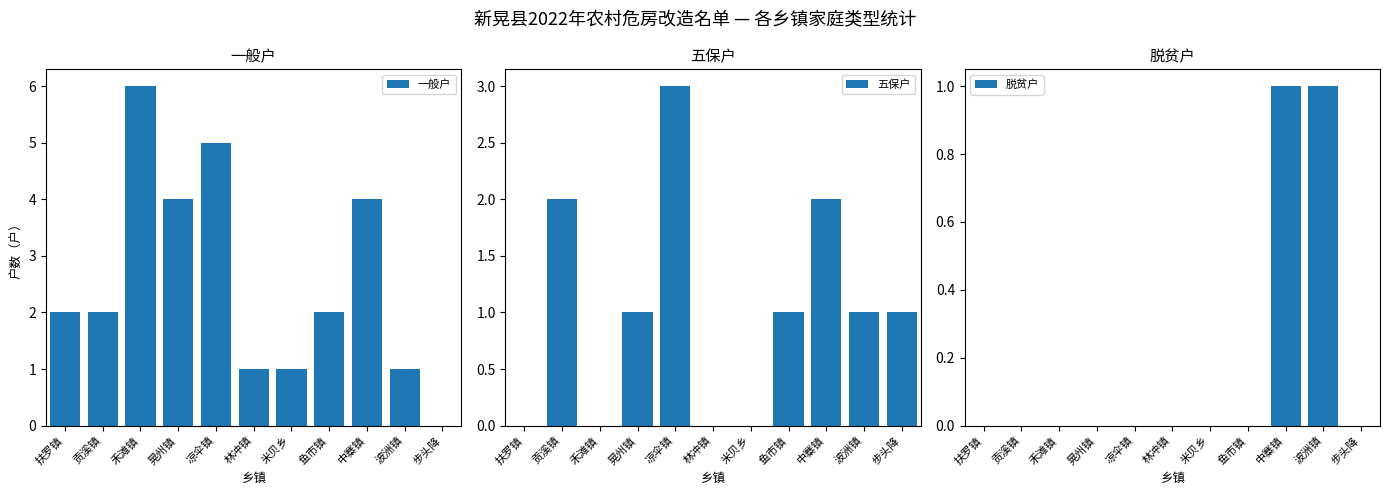

At how many categories does at least one series exceed 0?

11